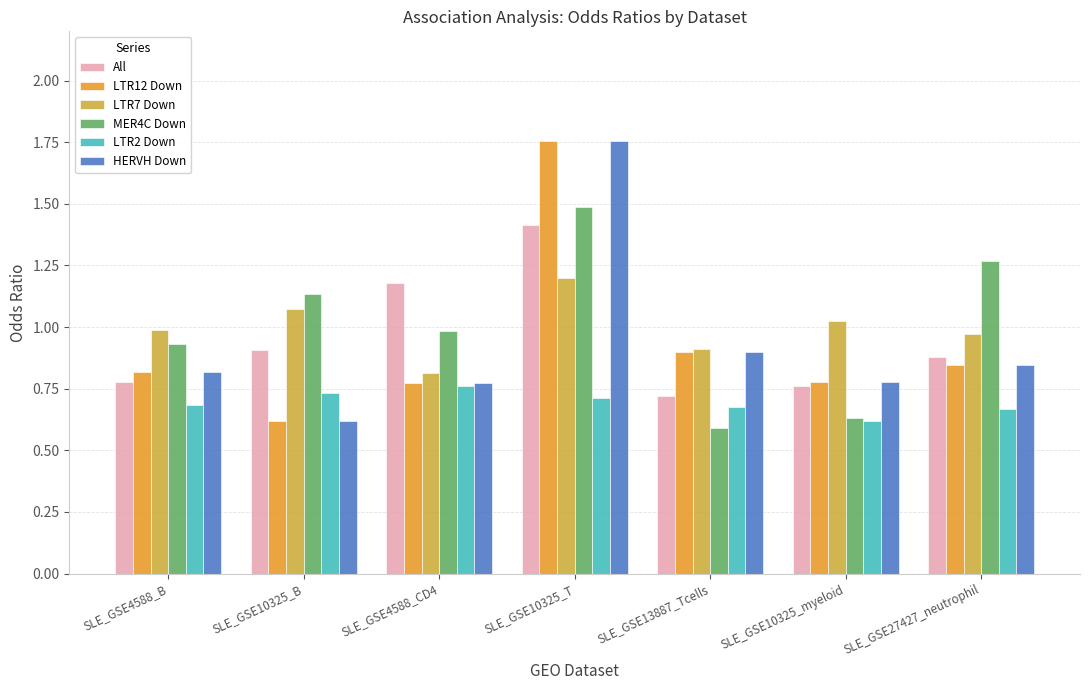

Is it true that LTR2 Down equals 0.7 at SLE_GSE13887_Tcells?

True